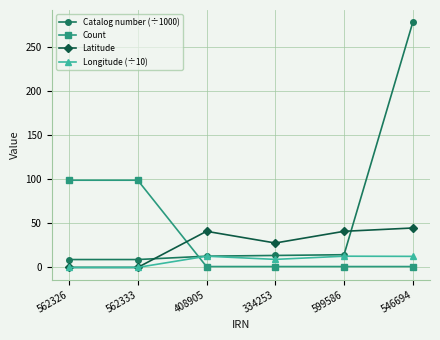

Rank the series by their average value, from highest to lowest.

Catalog number (÷1000), Count, Latitude, Longitude (÷10)